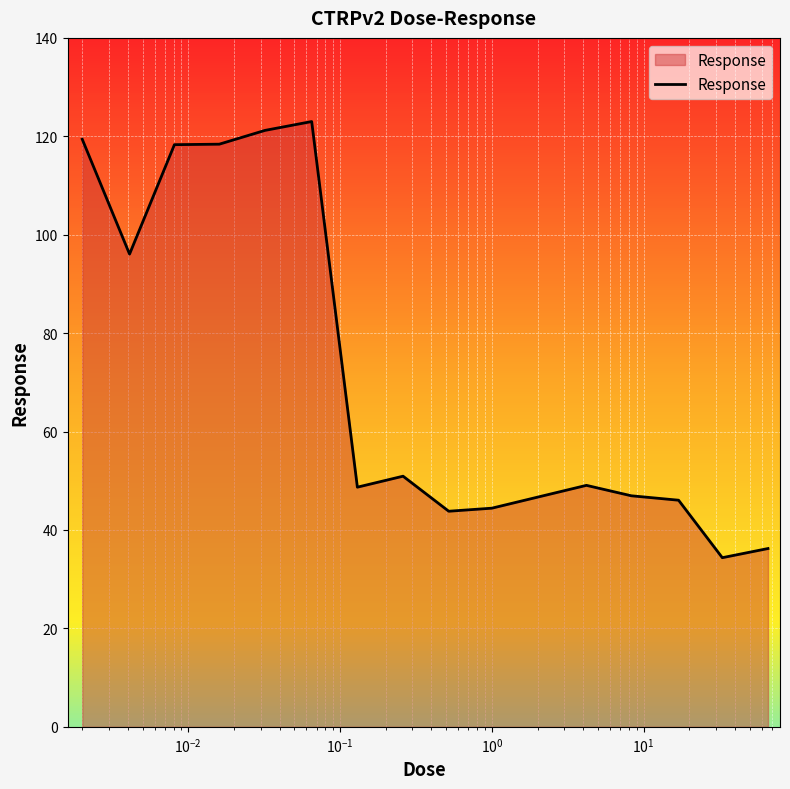

What is the smallest value displayed?

34.4